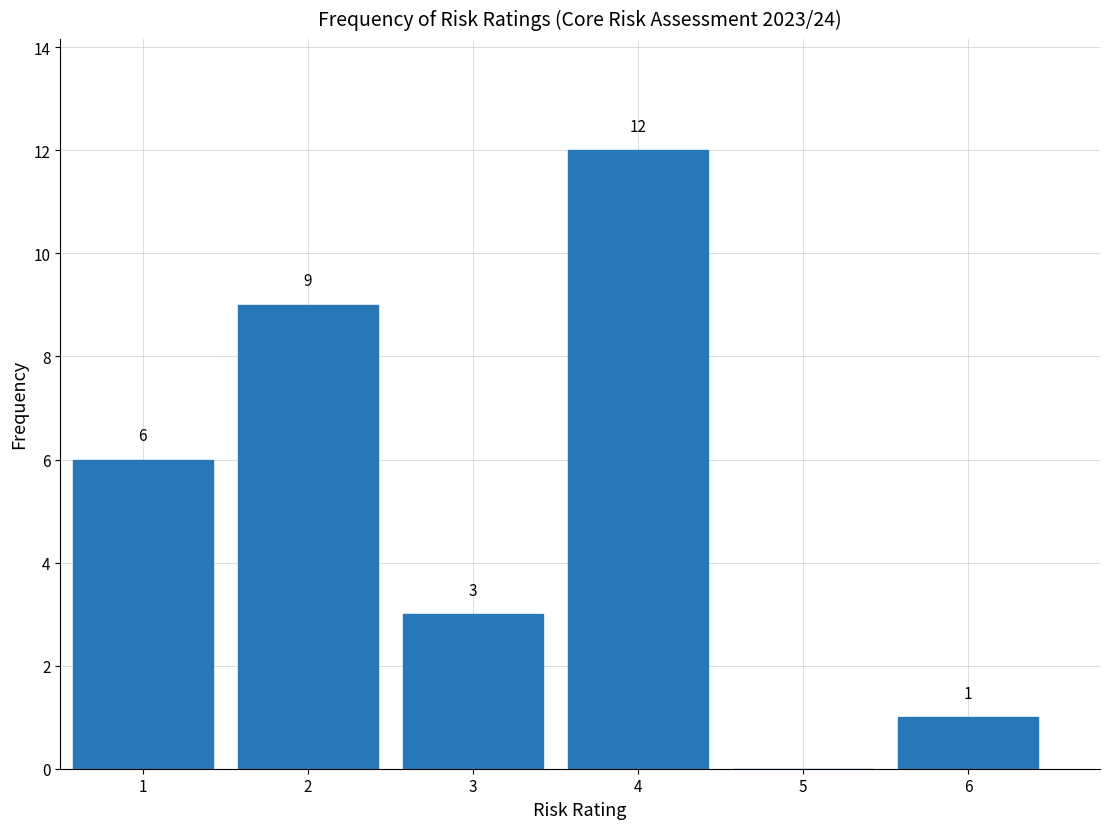

Over which range of the x-axis is the bar tallest?

3.5 to 4.5